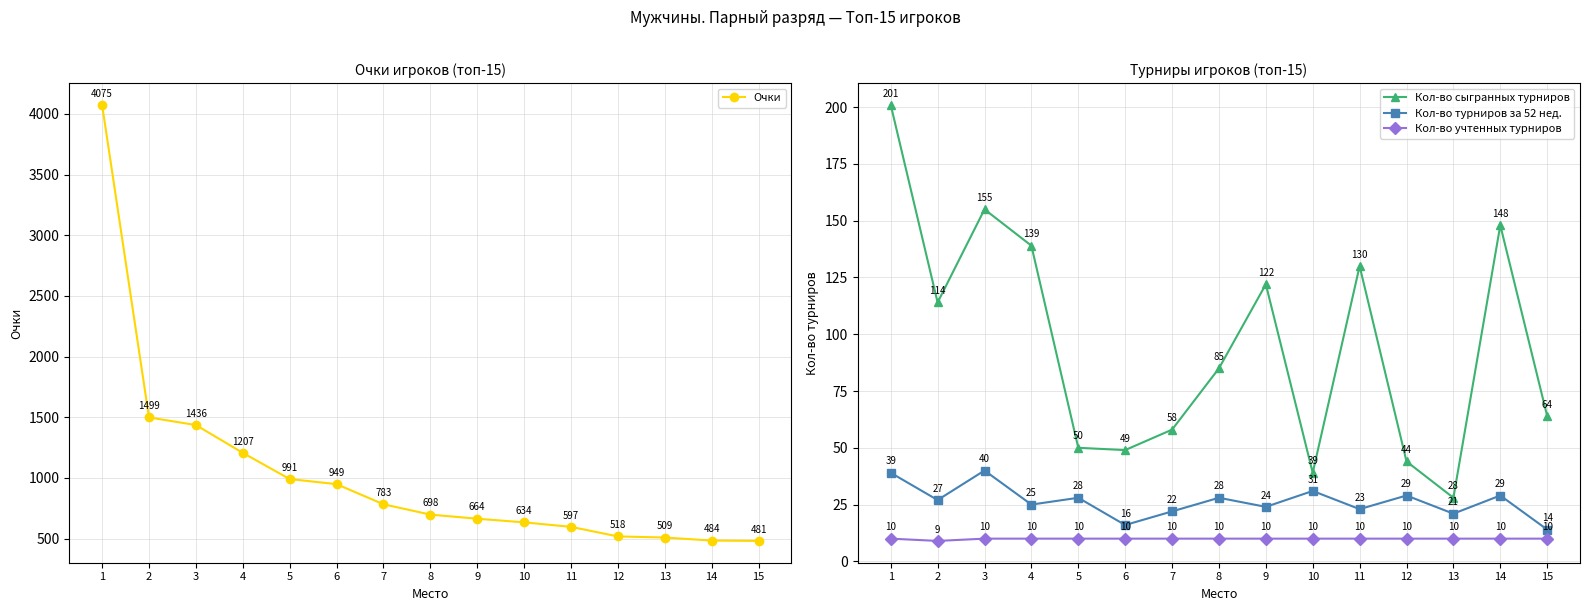

Where is Кол-во учтенных турниров nearest to the value 9?

2